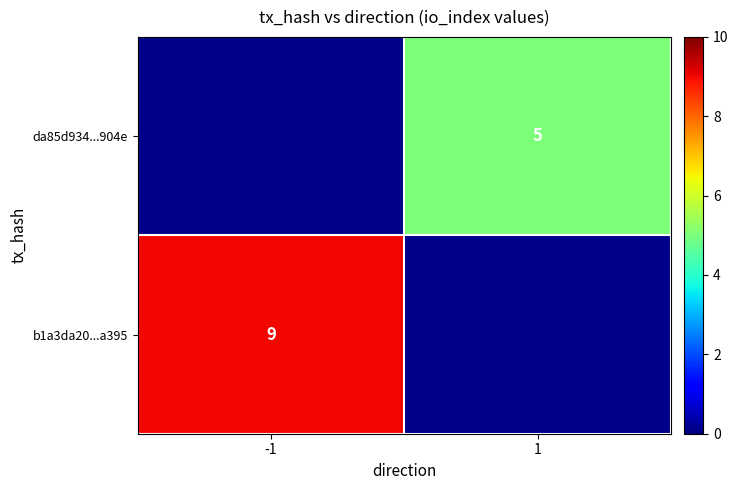

The da85d934...904e series shows 2 at 1. True or false?

False